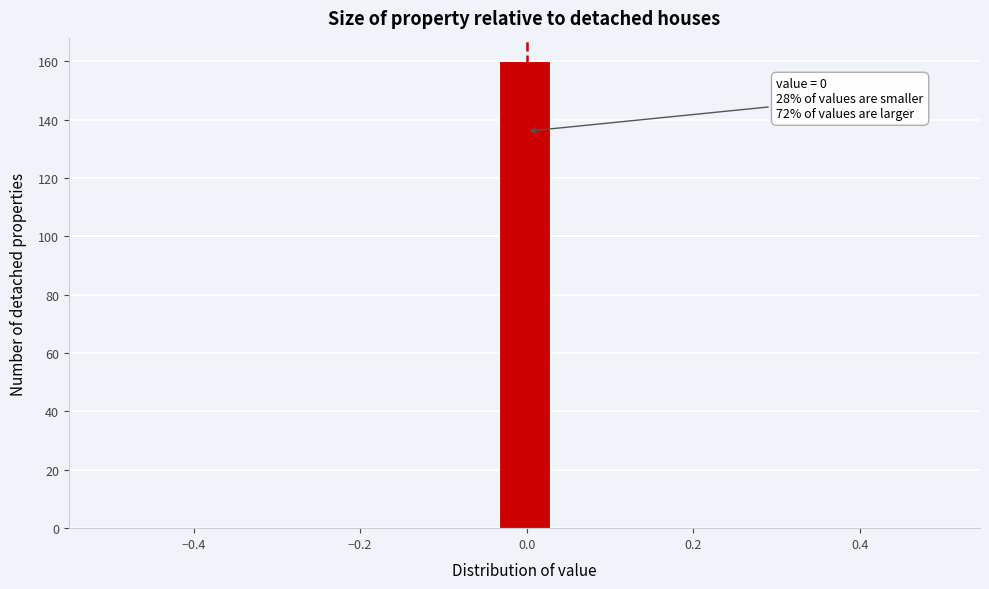

Read against the x-axis, roughly where is the centre of the tallest bar?

0.00